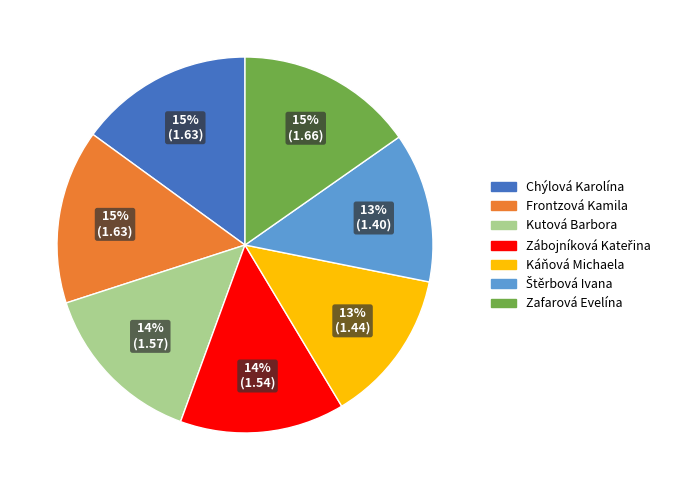

What percentage is the Chýlová Karolína slice, to the nearest percent?

15%